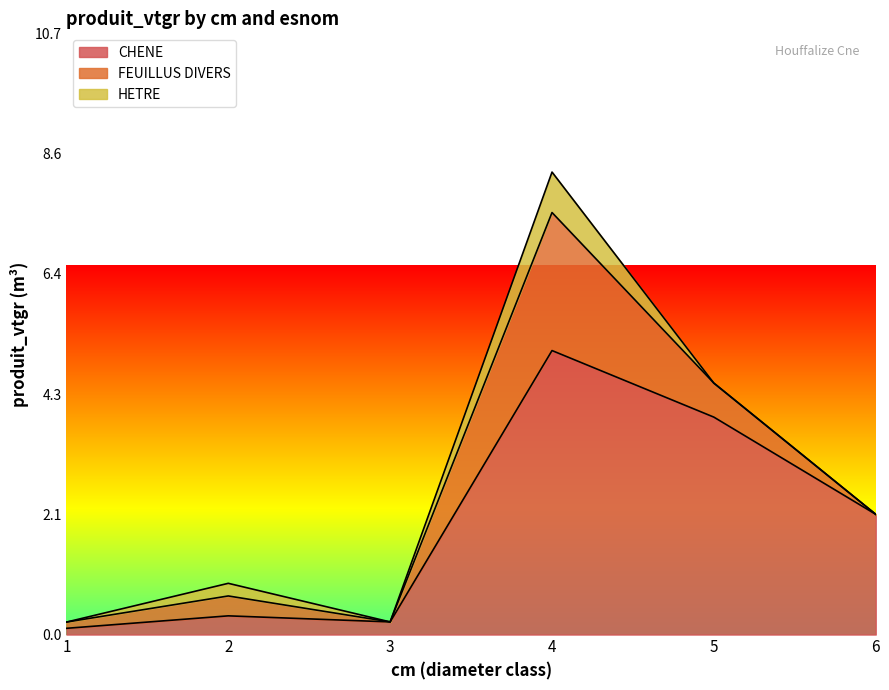

True or false: HETRE has a value of 0.0 at 3.

True